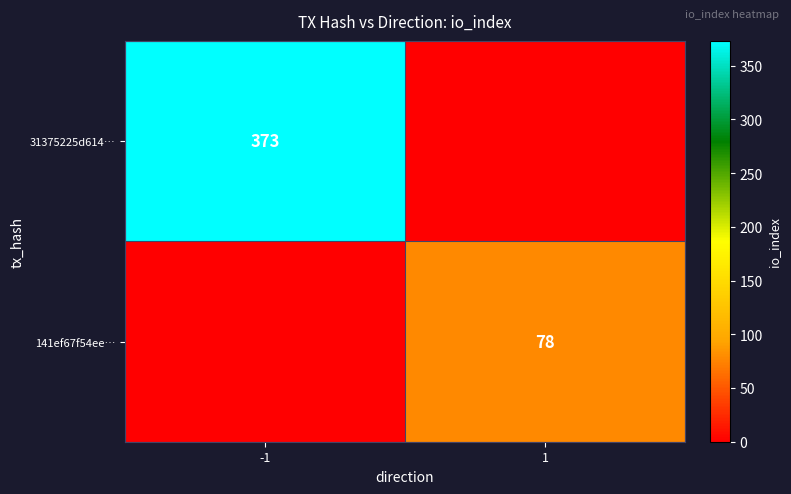

Is it true that 141ef67f54ee… equals 116 at 1?

False